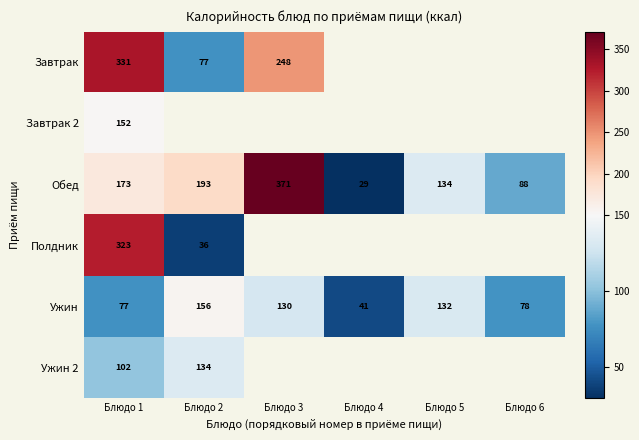

What is the sum of the Ужин values at Блюдо 1 and Блюдо 2?

233